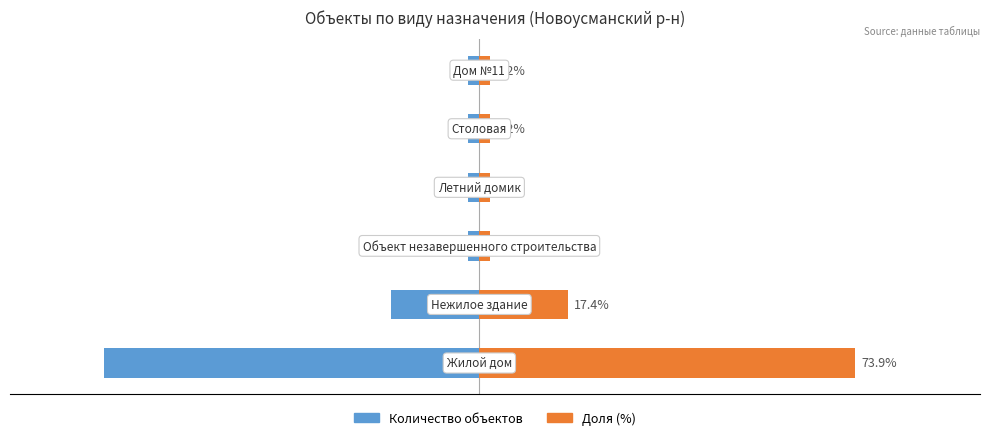

What is the maximum value for Количество объектов?

-1.8